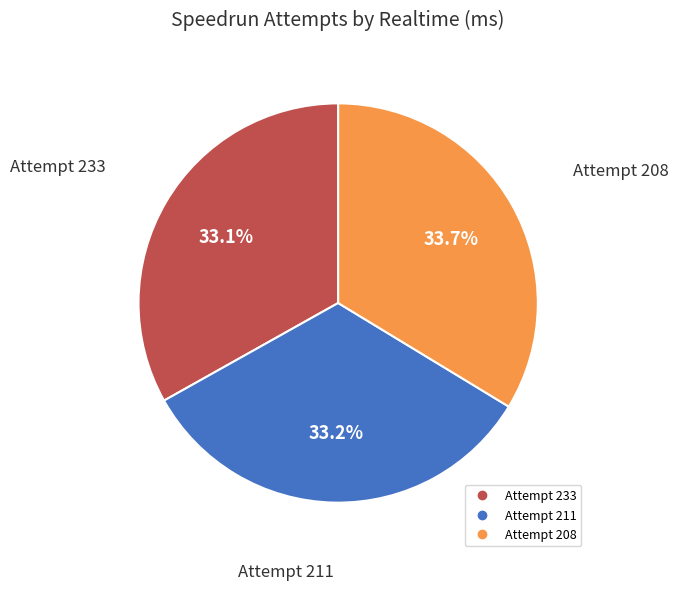

How many slices are in this pie chart?

3